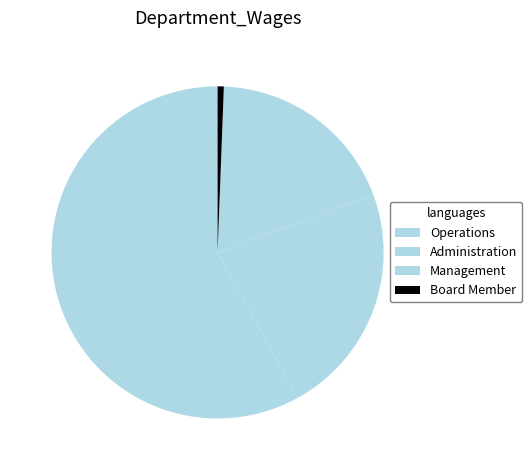

Rank the categories by value from highest to lowest.

Operations, Administration, Management, Board Member